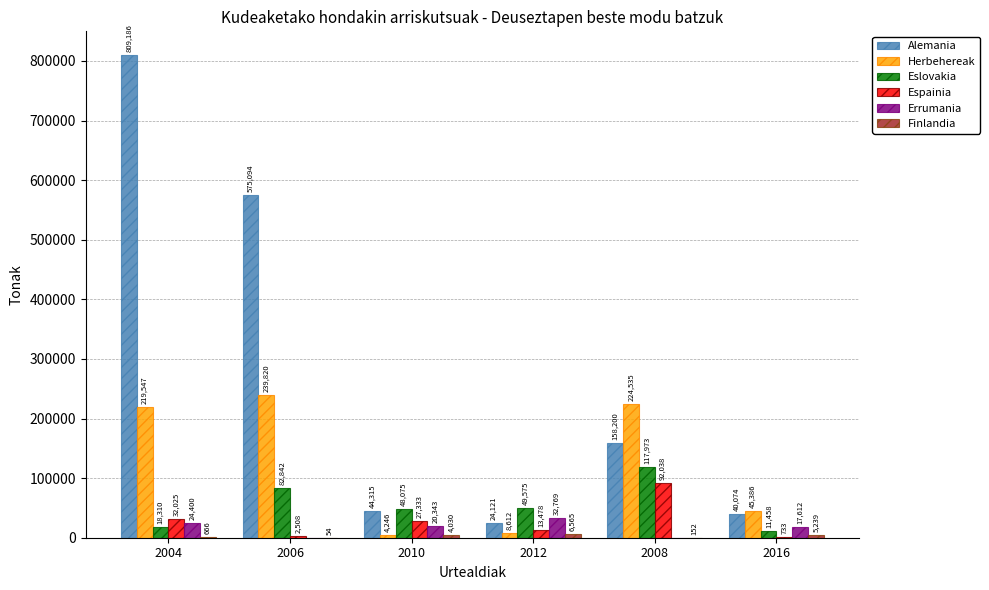

Where is Alemania nearest to the value 416653?

2006